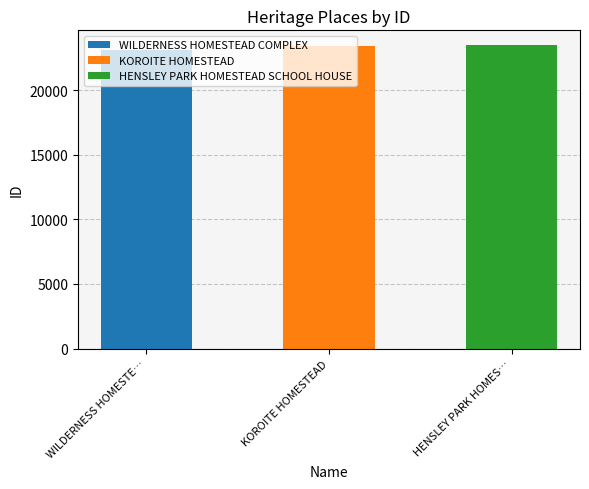

What position from the left is WILDERNESS HOMESTEAD COMPLEX?

1